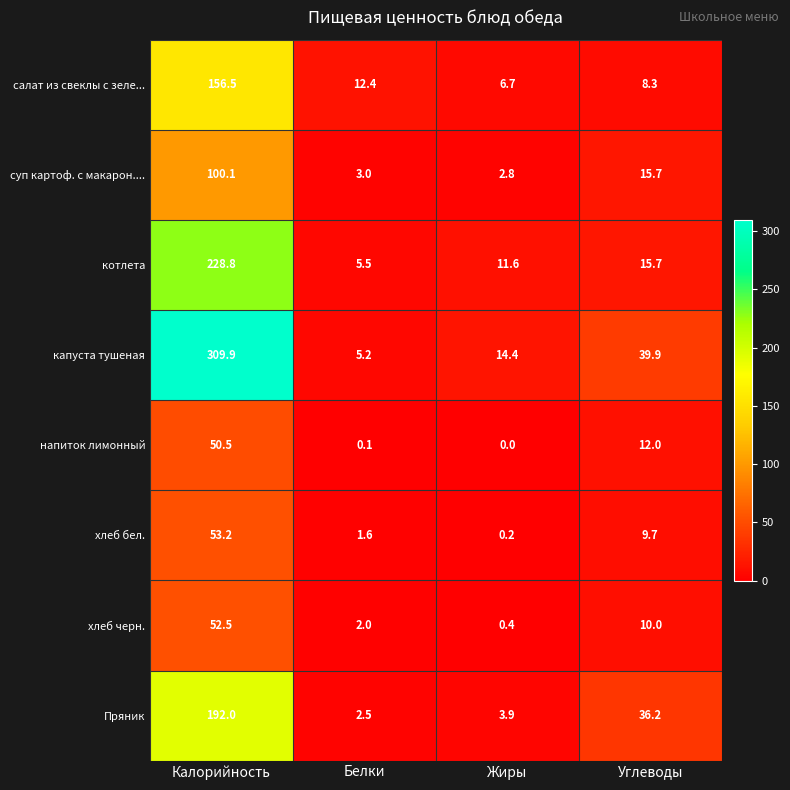

What is the difference between the highest and lowest values at Калорийность?

259.4